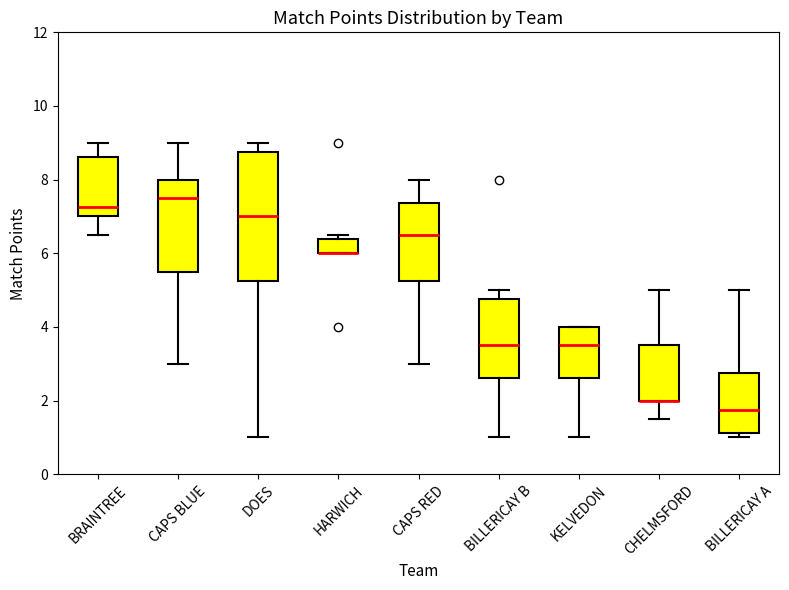

Reading left to right, transcribe this box plot: for each box, give where its median line is, the range the box spans, and where its two whiskers end, as read against the y-axis. The values are not printed on the chart, so give them approximately, as read against the axis.

BRAINTREE: median 7.2, box 7.0 to 8.6, whiskers 6.6 to 9.0
CAPS BLUE: median 7.6, box 5.6 to 8.0, whiskers 3.0 to 9.0
DOES: median 7.0, box 5.2 to 8.8, whiskers 1.0 to 9.0
HARWICH: median 6.0 (drawn on the box's lower edge), box 6.0 to 6.4, whiskers 6.0 to 6.6
CAPS RED: median 6.6, box 5.2 to 7.4, whiskers 3.0 to 8.0
BILLERICAY B: median 3.6, box 2.6 to 4.8, whiskers 1.0 to 5.0
KELVEDON: median 3.6, box 2.6 to 4.0, whiskers 1.0 to 4.0
CHELMSFORD: median 2.0 (drawn on the box's lower edge), box 2.0 to 3.6, whiskers 1.6 to 5.0
BILLERICAY A: median 1.8, box 1.2 to 2.8, whiskers 1.0 to 5.0